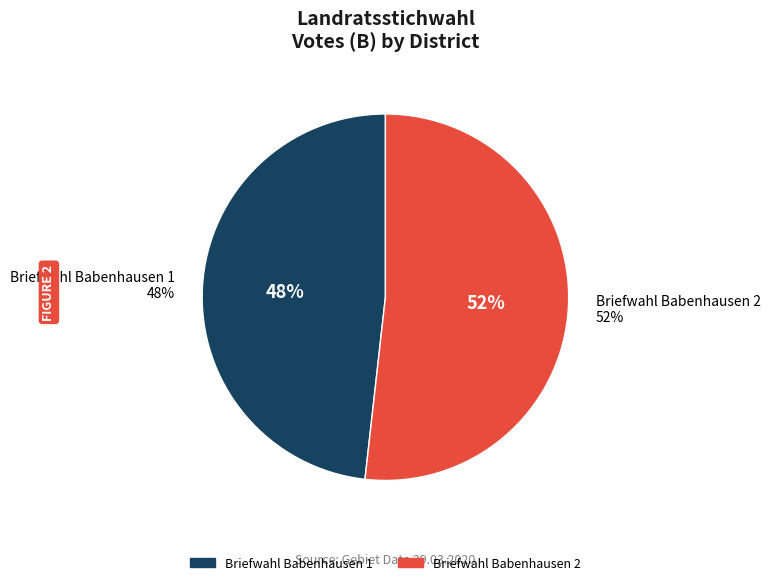

Is Briefwahl Babenhausen 1 the majority of the pie?

No